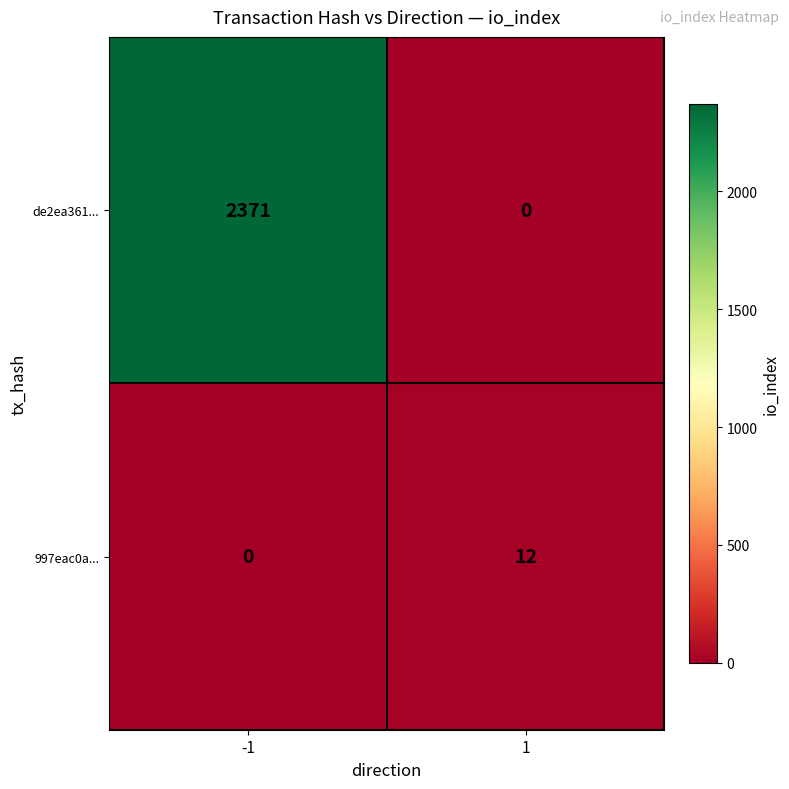

What is the sum of all 997eac0a... values?

12